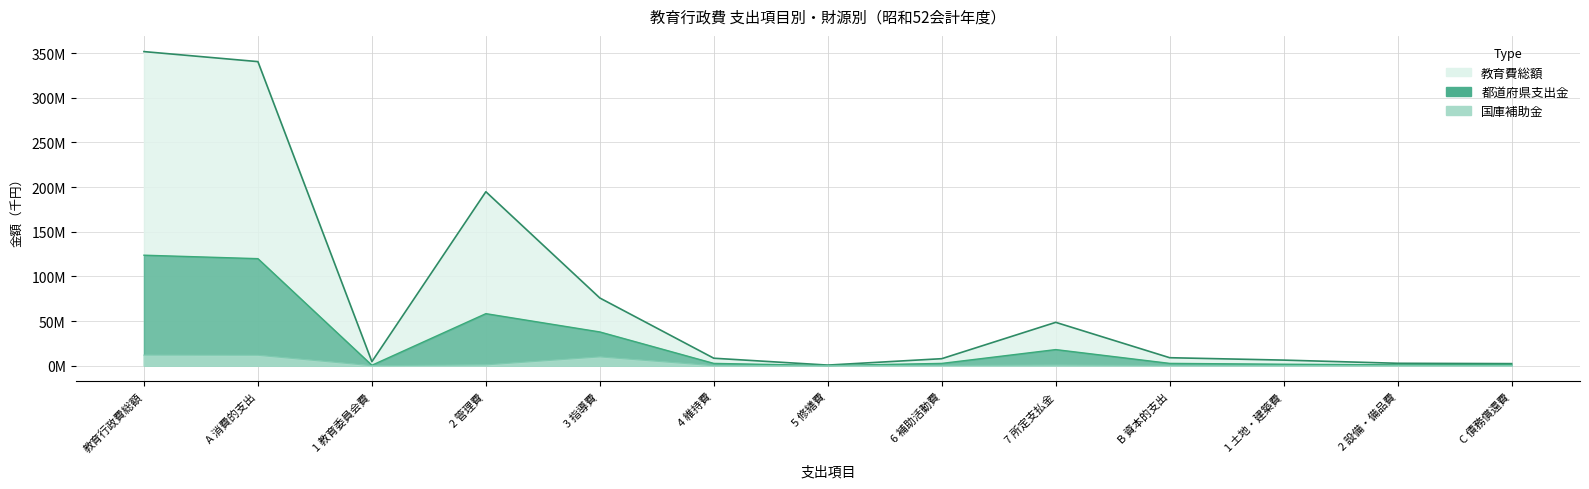

What position from the left is 教育行政費総額?

1